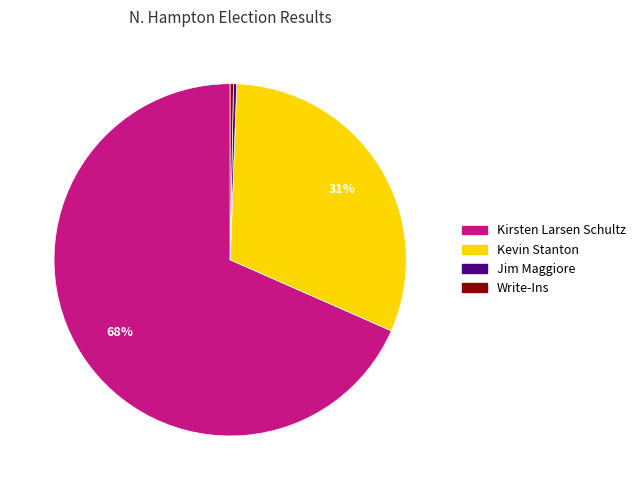

Which slice is the largest?

Kirsten Larsen Schultz